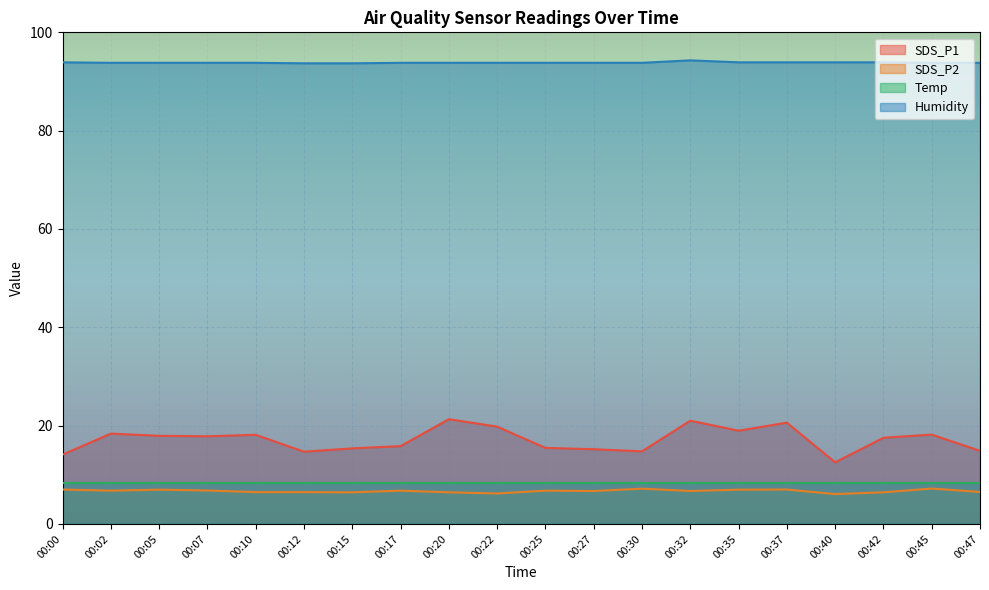

What is the maximum value for Humidity?

94.3